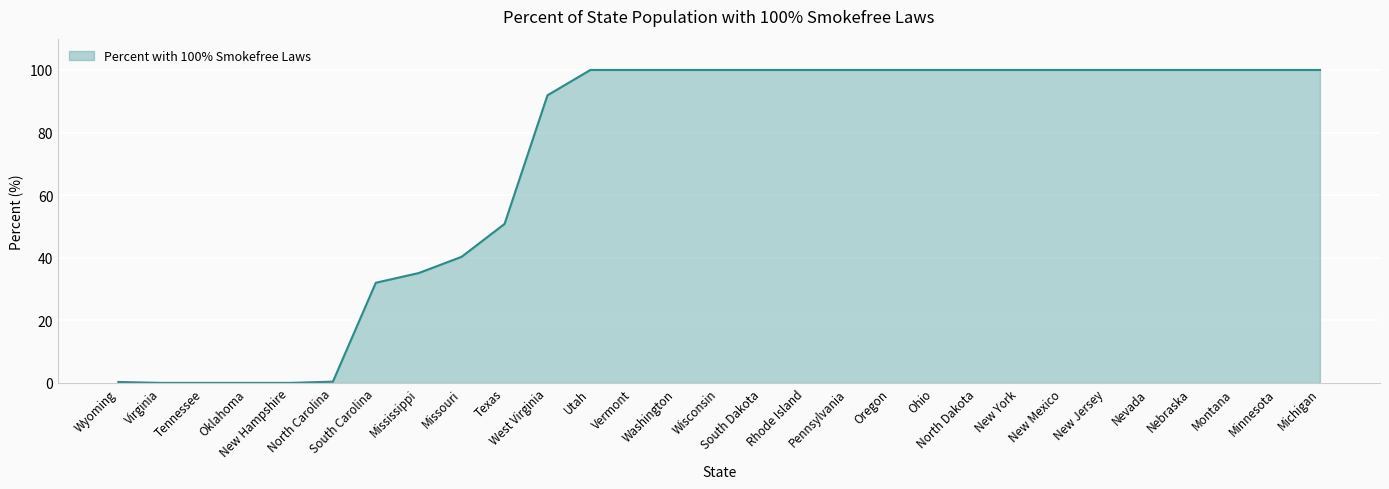

What is the greatest value displayed?

100.0